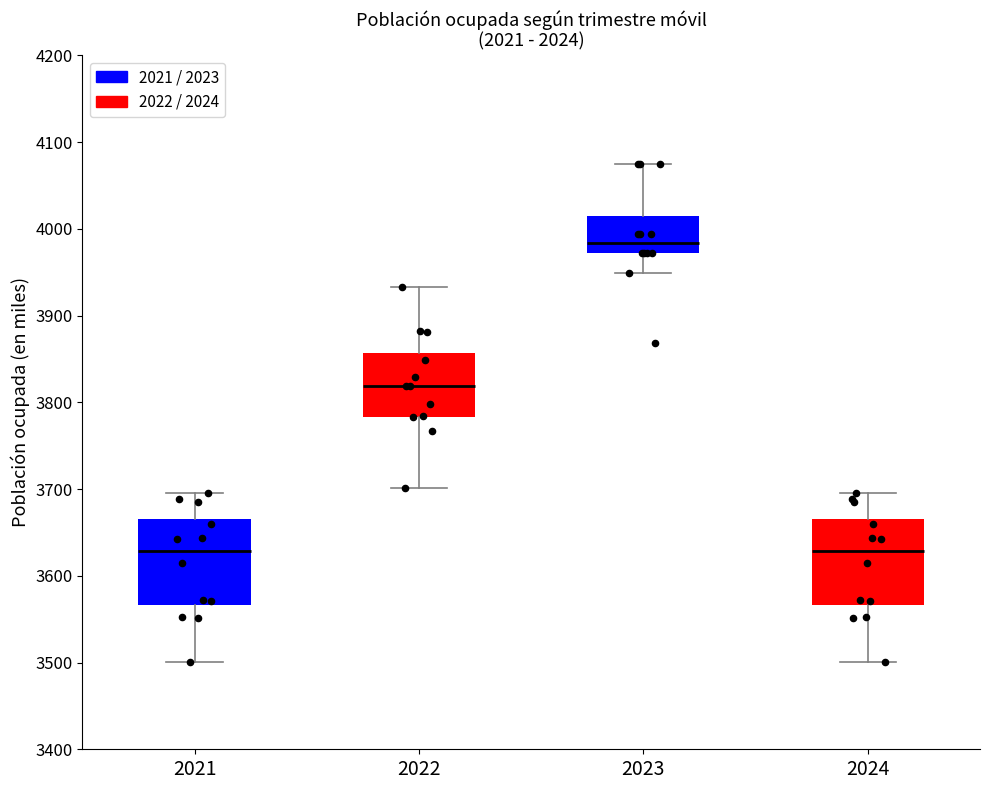

Where does the upper whisker of the box at x = 2024 end on the y-axis? The values are not printed on the chart, so give them approximately, as read against the axis.

3700